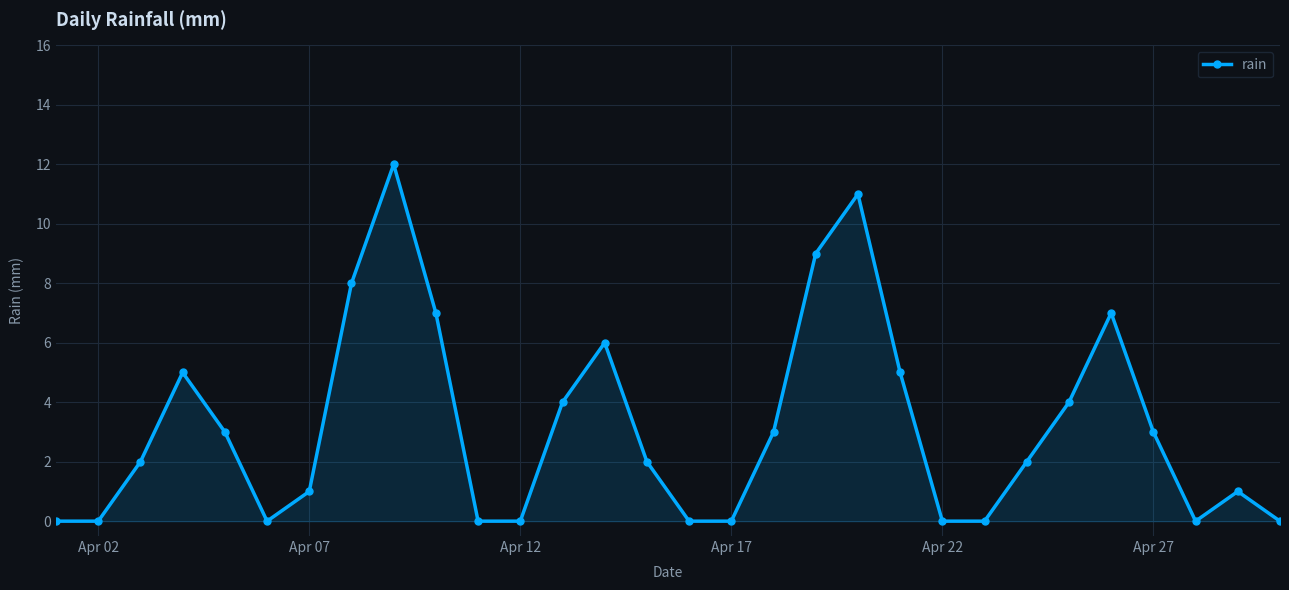

What is the greatest value displayed?

12